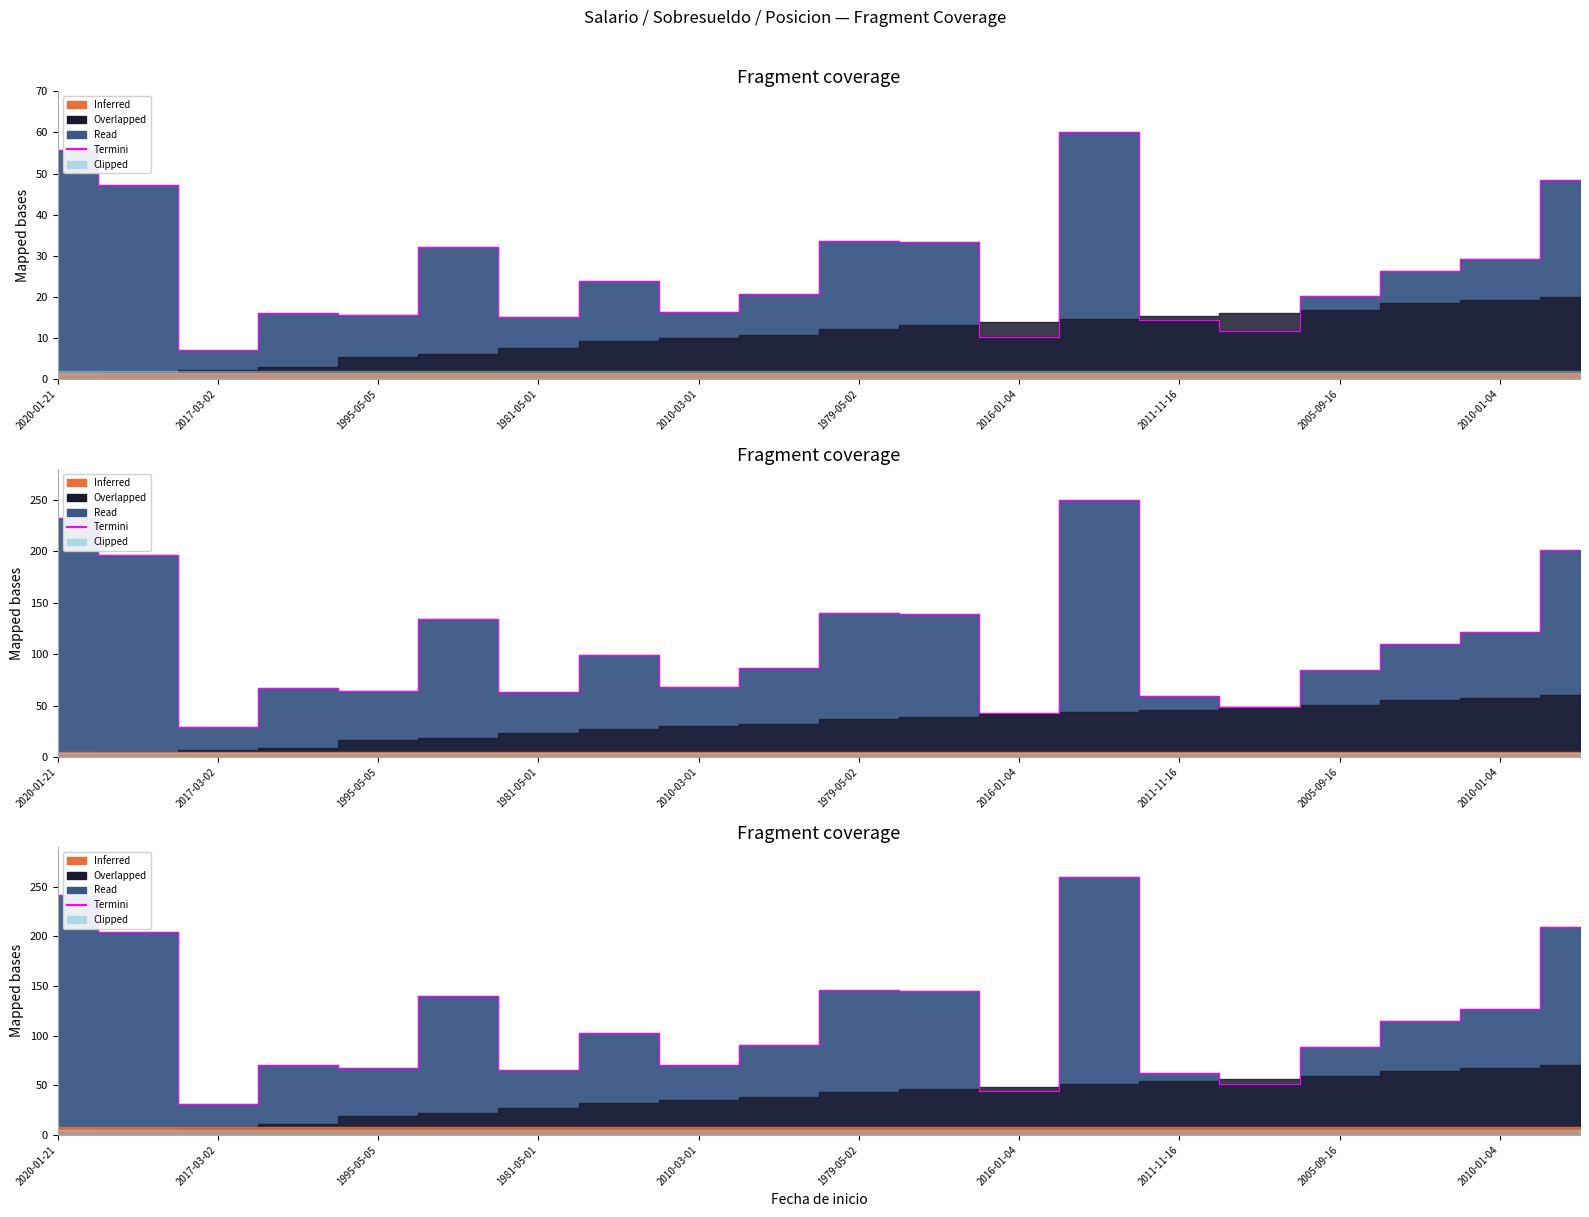

Approximately how many times larger is the value at 2010-01-04 compared to 2020-01-21?

0.5